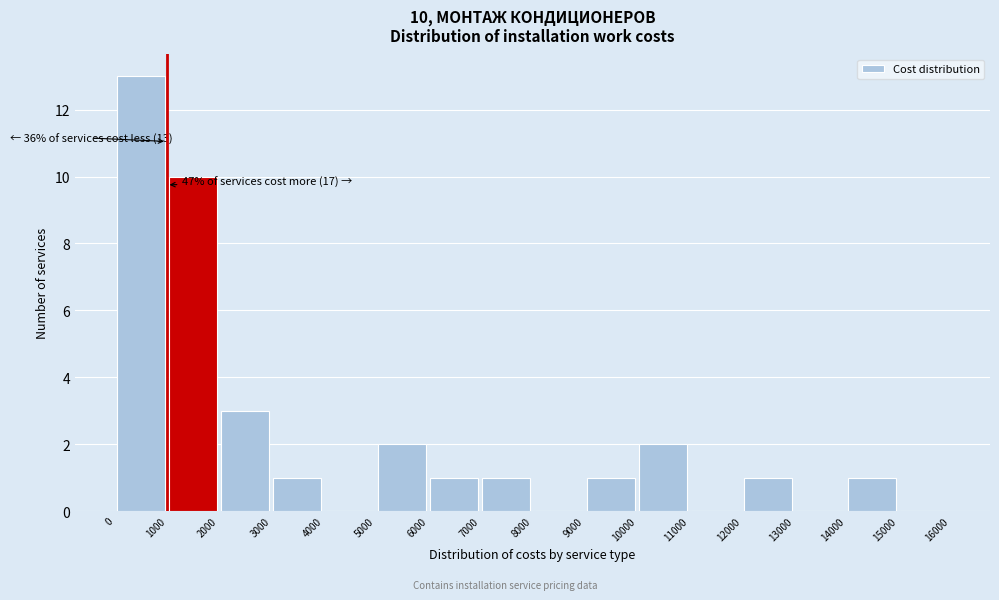

Over which range of the x-axis is the bar tallest?

0 to 1000